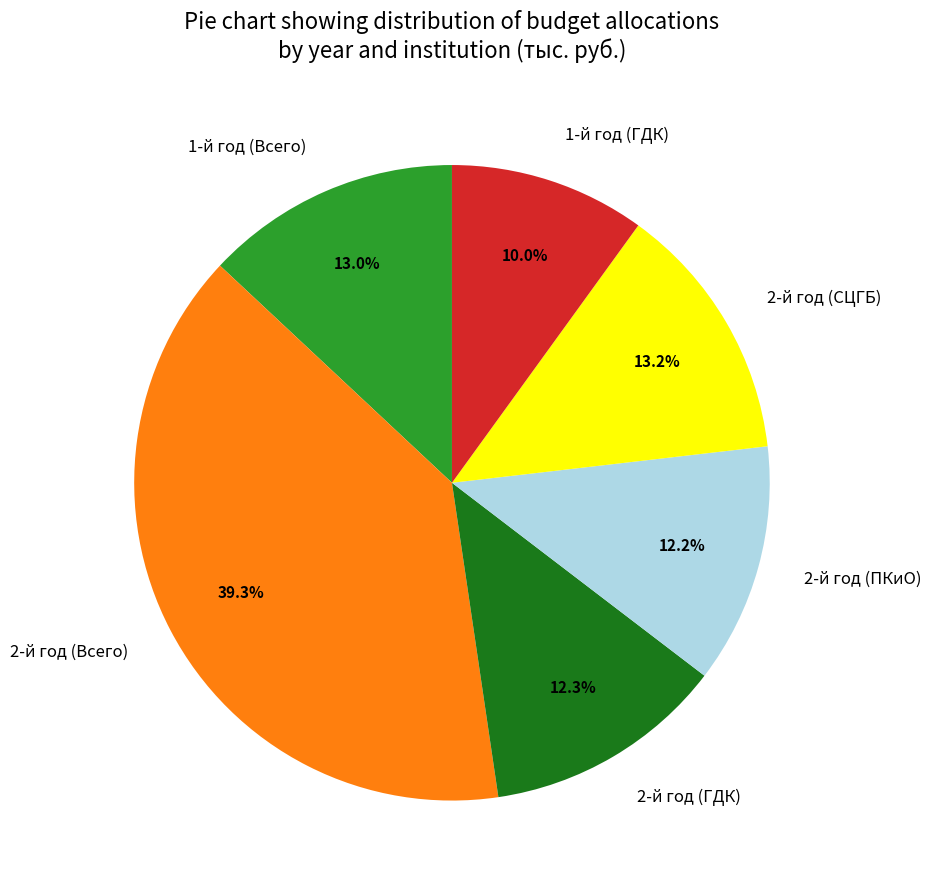

To the nearest percent, what is the difference between the largest and smallest slice percentages?

29%